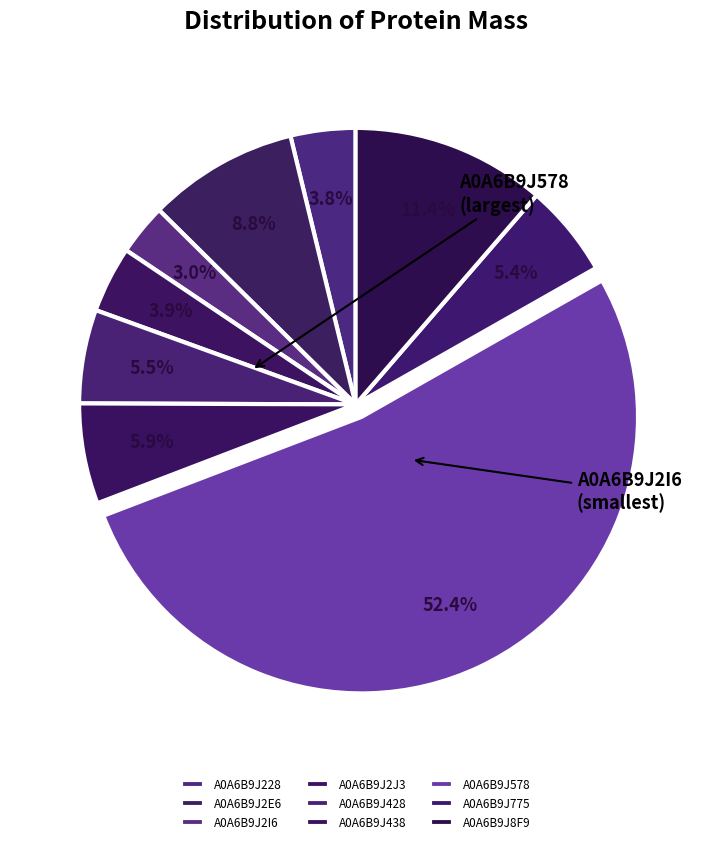

How many segments does this pie chart have?

9